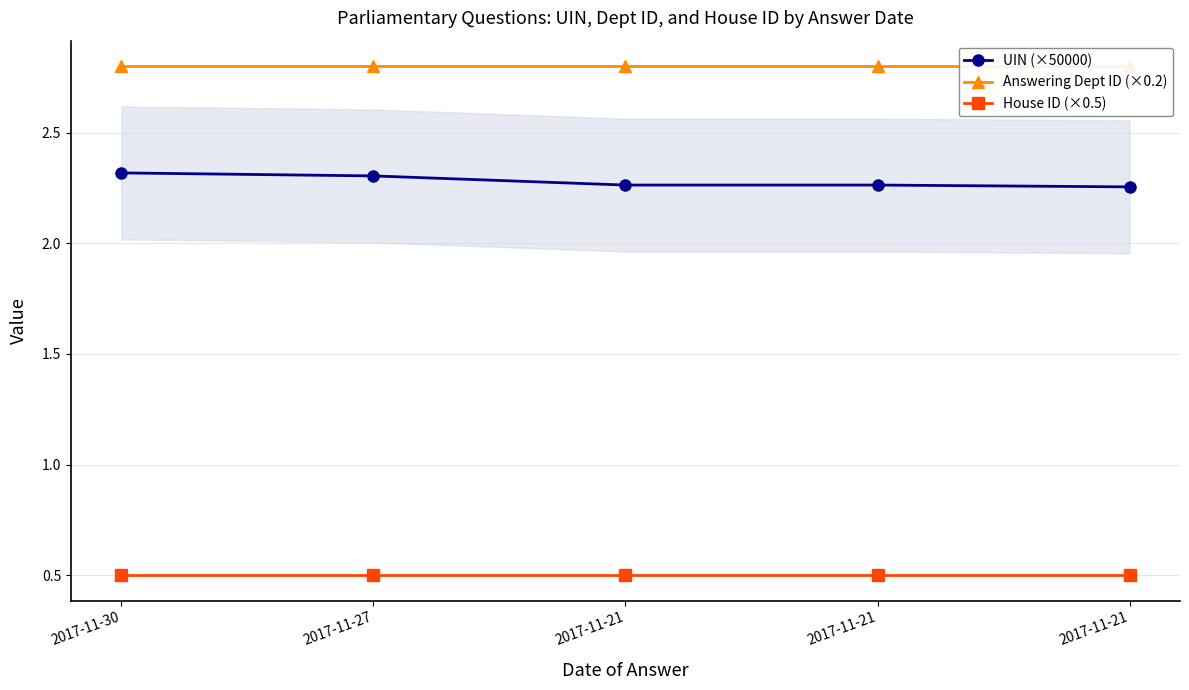

The Answering Dept ID (×0.2) series shows 0.6 at 2017-11-30. True or false?

False